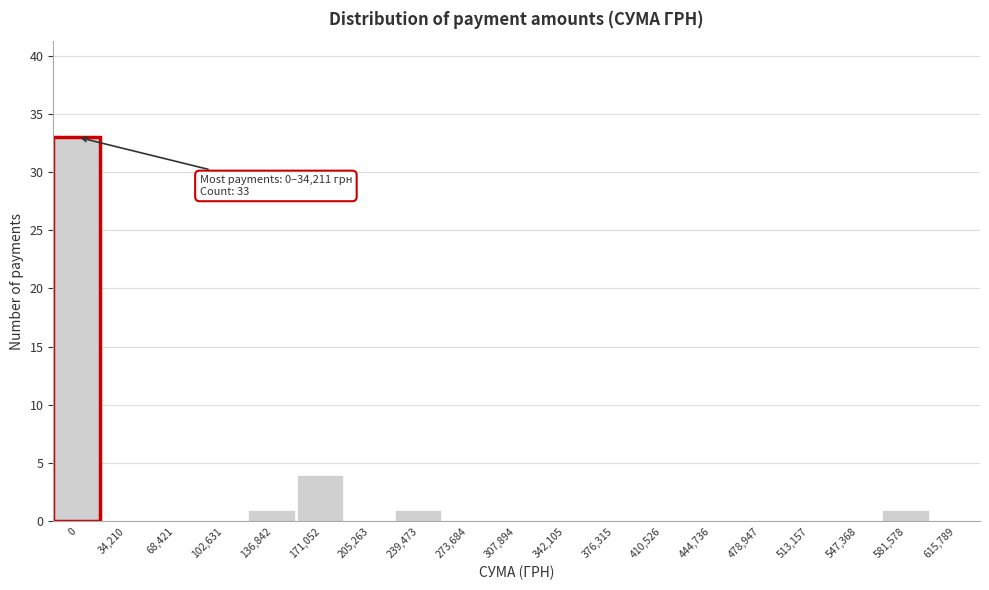

At which label is the value closest to 16?

171,052